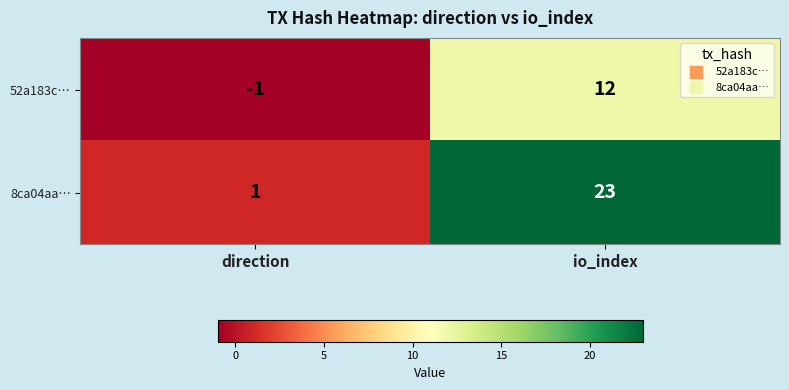

The 8ca04aa… series shows 23 at io_index. True or false?

True